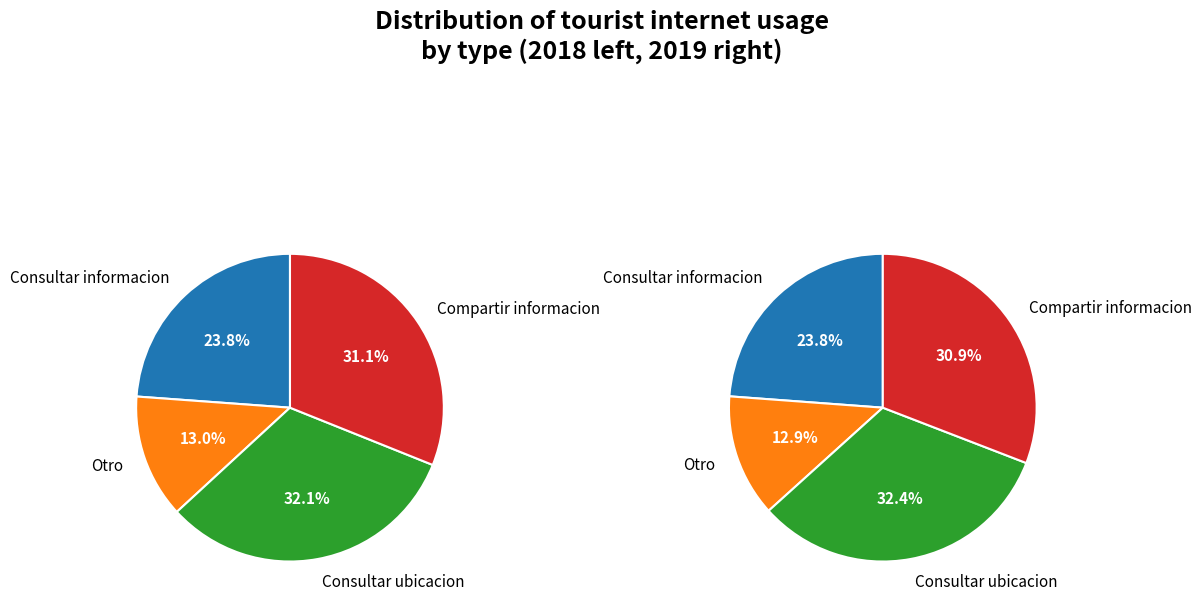

What is the largest slice in the pie chart?

Consultar ubicacion